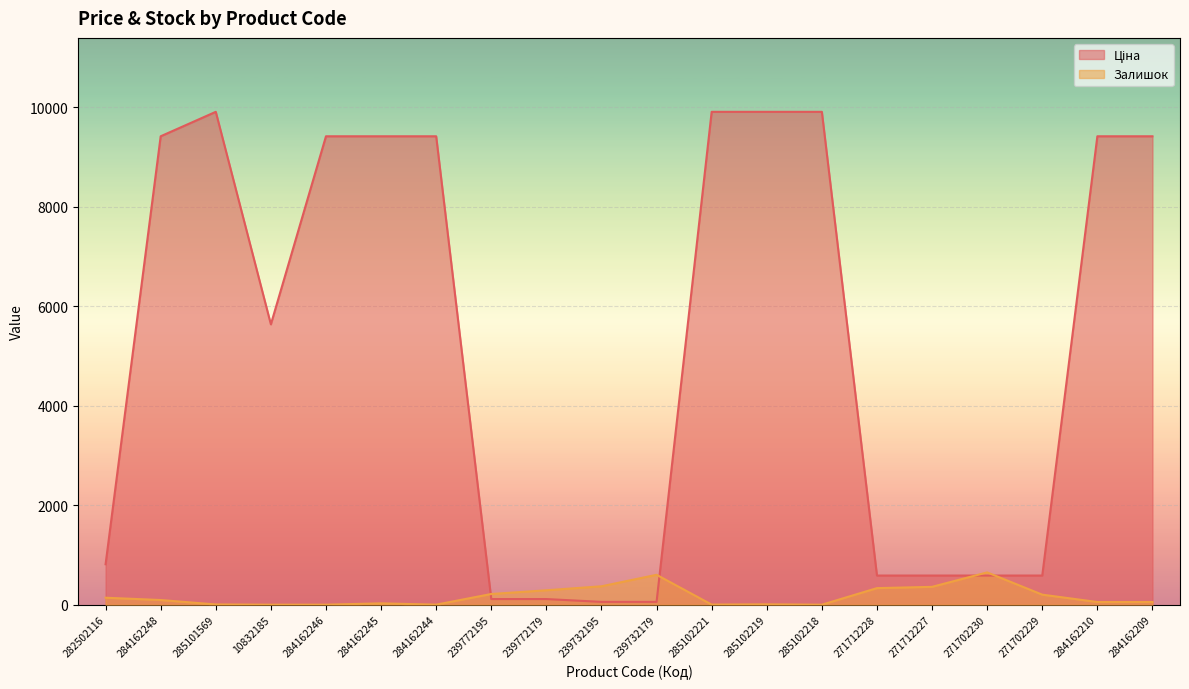

At which category does the chart reach its minimum across all series?

10832185